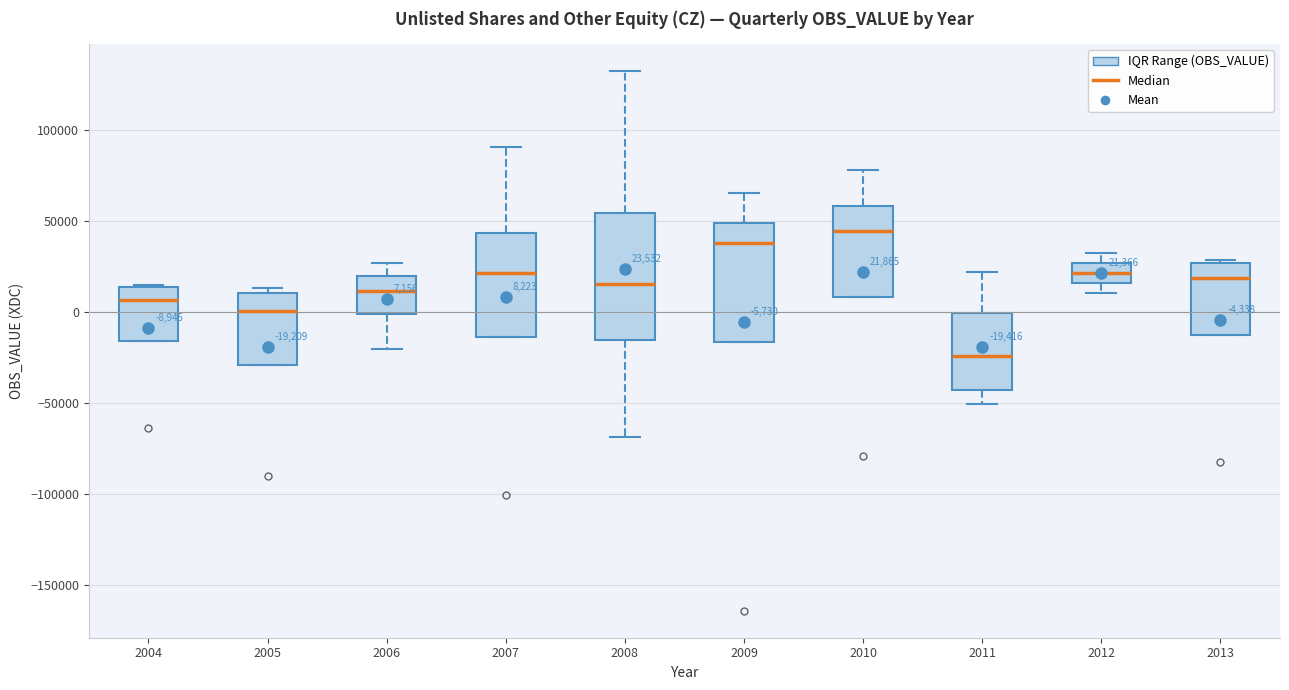

Which box's median line is the lowest?

2011